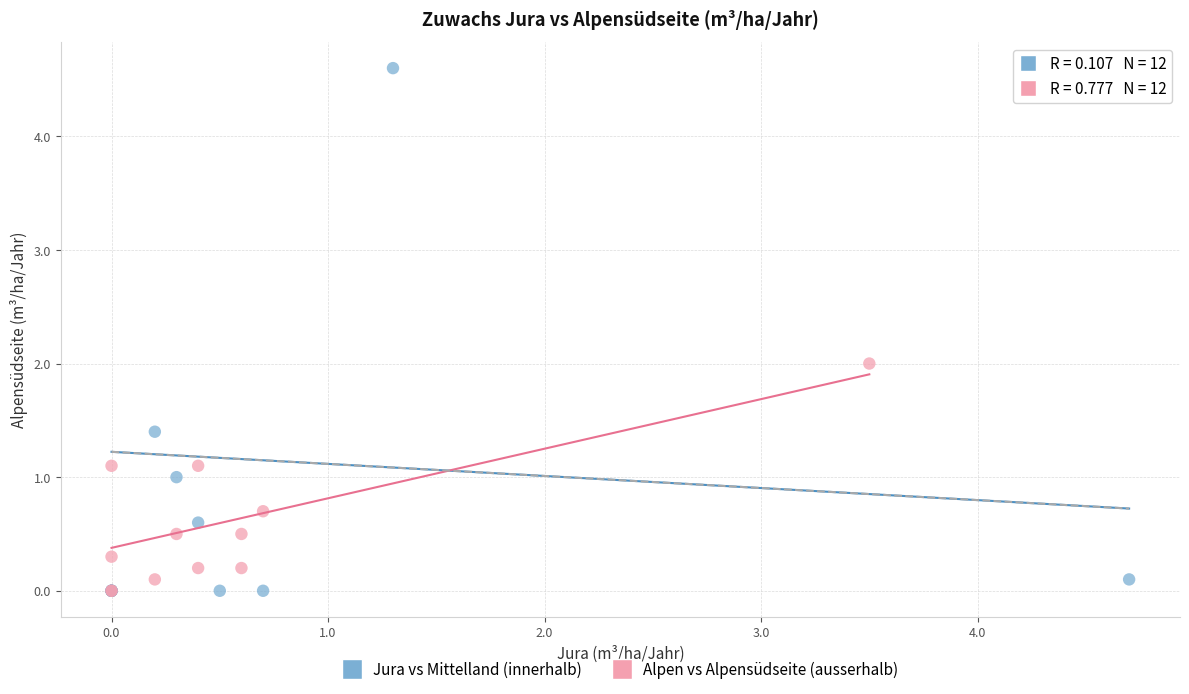

Which series has the largest Y range (max minus min)?

Jura vs Mittelland (innerhalb)